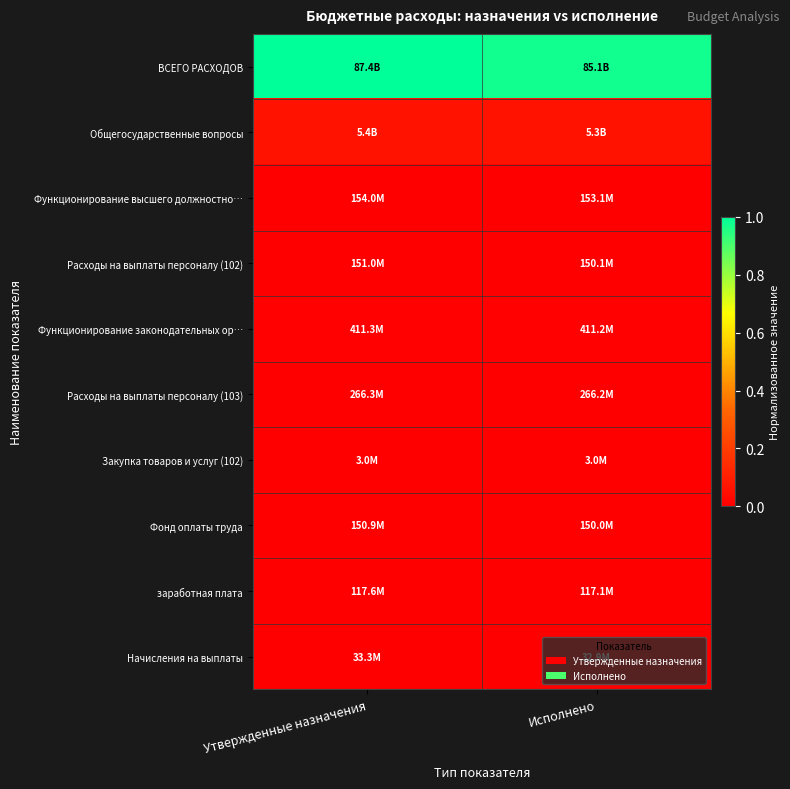

Which label corresponds to the smallest value in the chart?

Утвержденные назначения